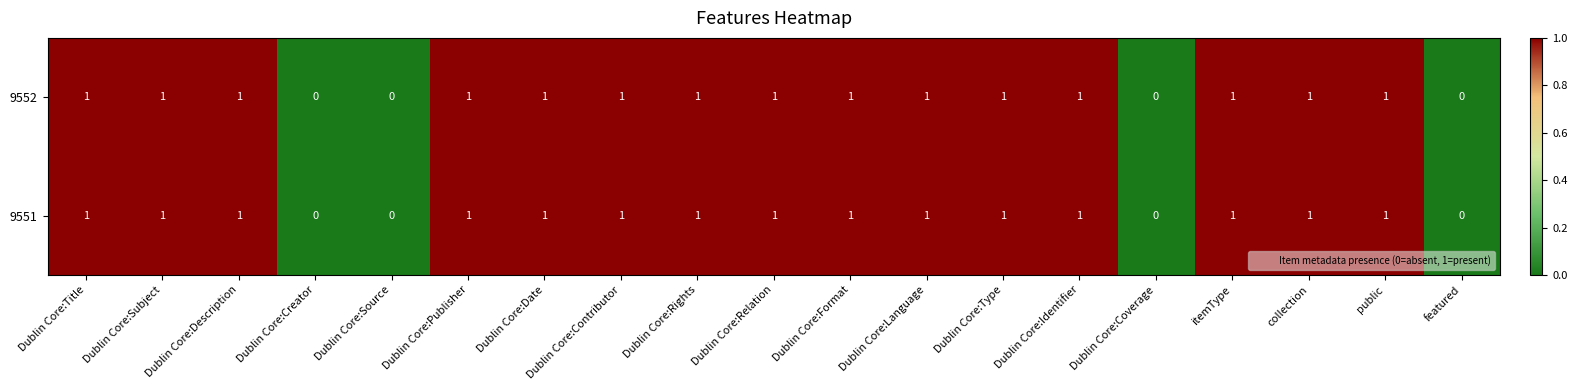

How many 9552 values are between 1 and 2?

15